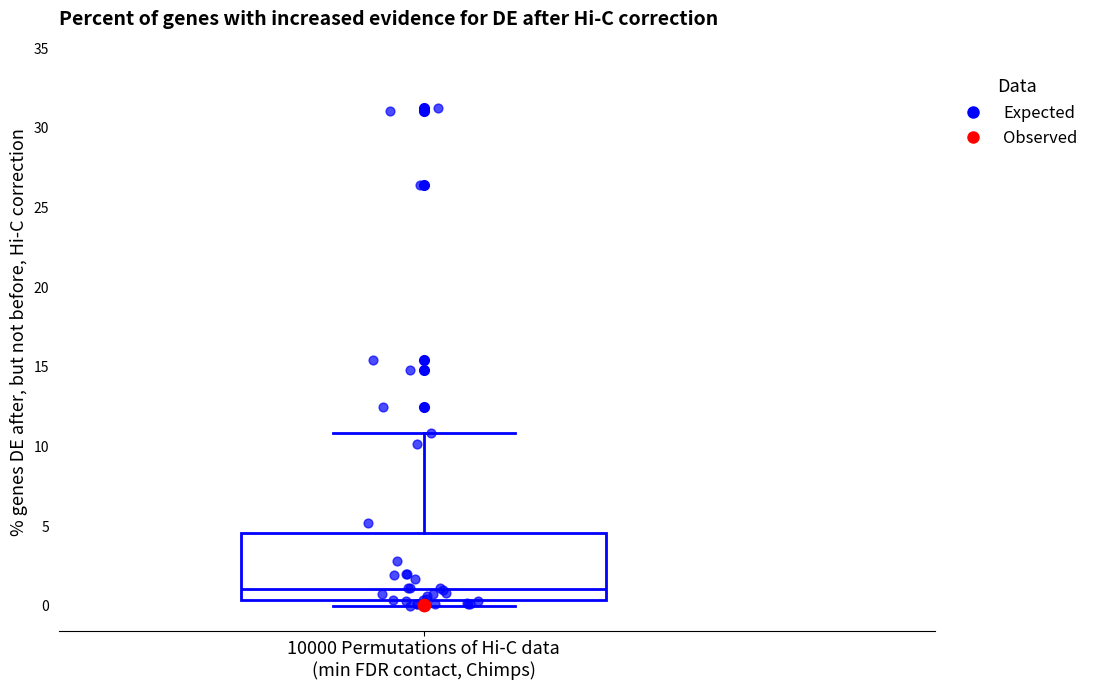

Where does the median line of the box for 10000 Permutations of Hi-C data (min FDR contact, Chimps) sit on the y-axis? The values are not printed on the chart, so give them approximately, as read against the axis.

1.0